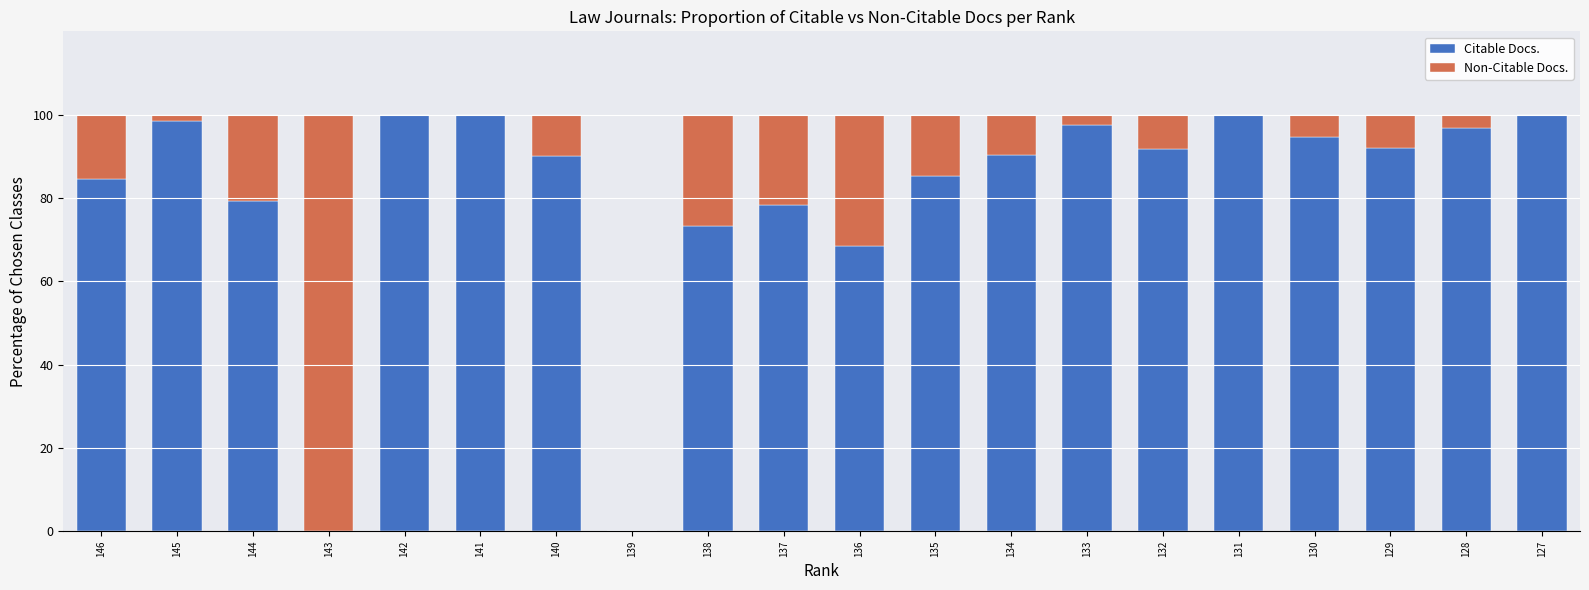

What is the maximum value for Citable Docs.?

100.0